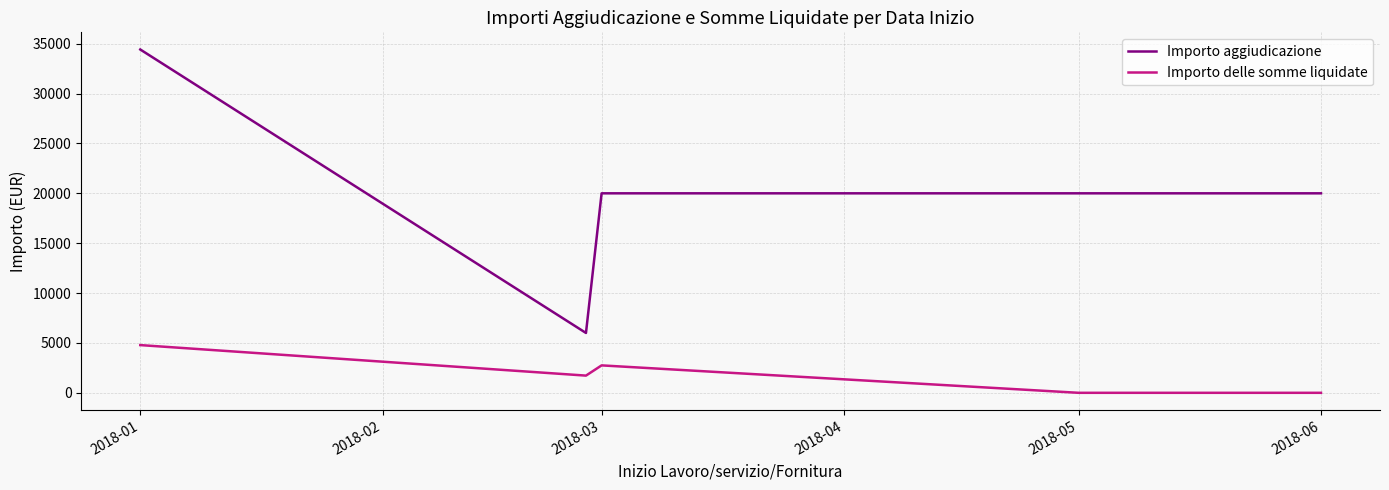

What is the sum of all Importo aggiudicazione values?

100419.3